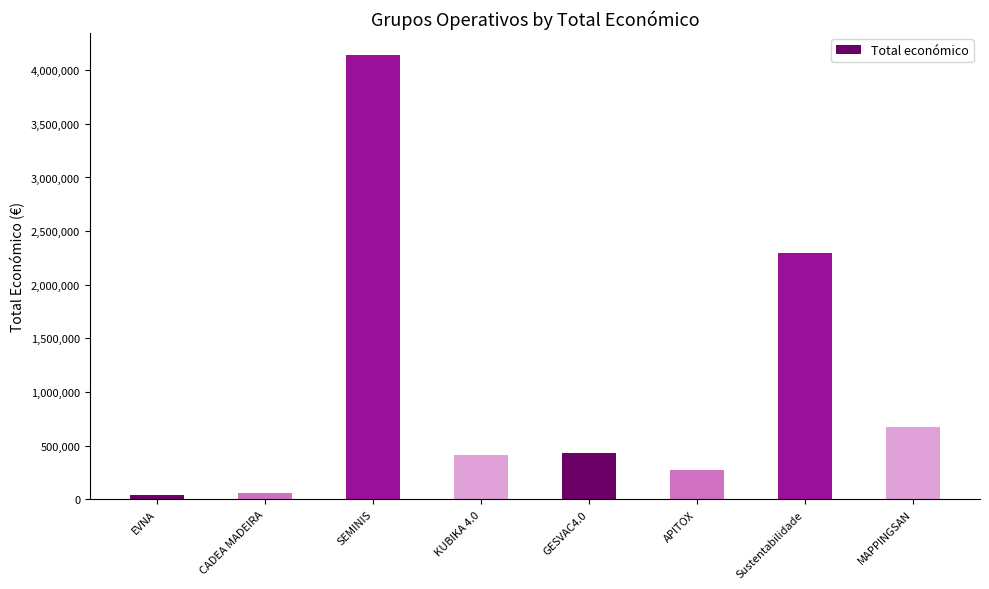

What is the label of the 5th bar from the left?

GESVAC4.0